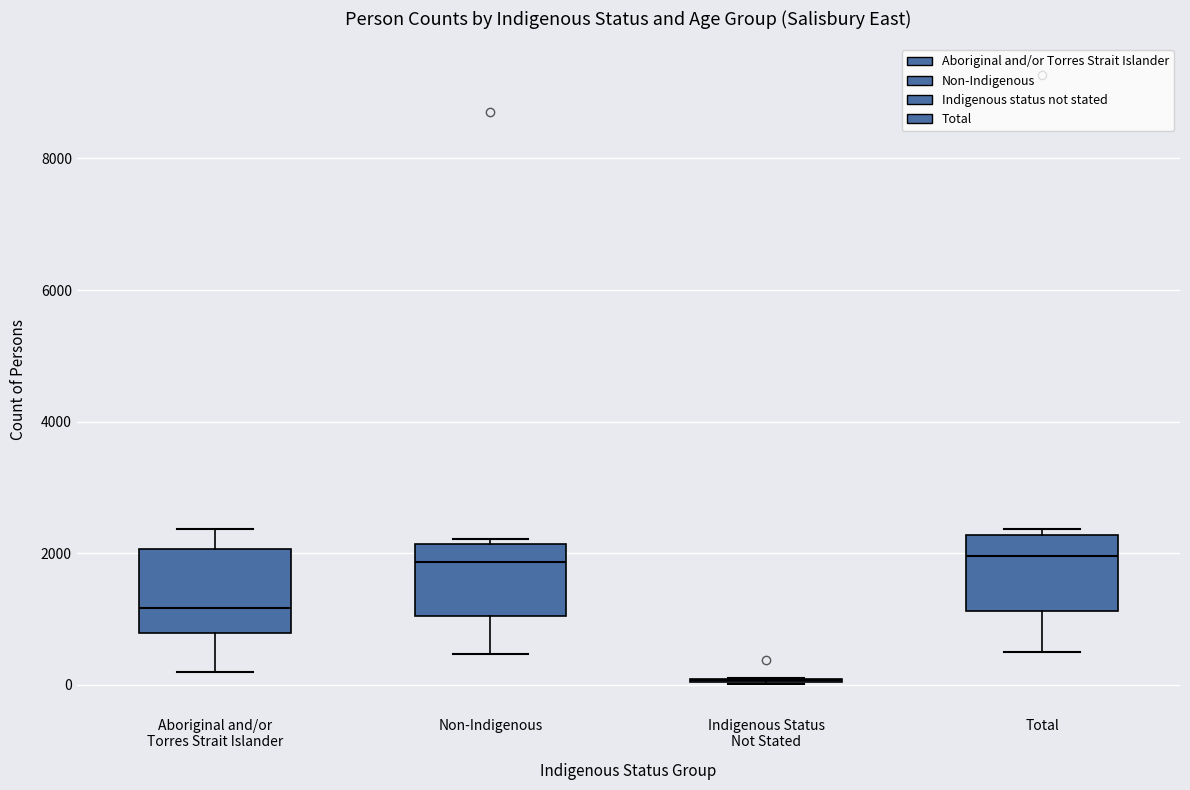

Where is the lower edge of the box for Aboriginal and/or Torres Strait Islander on the y-axis? The values are not printed on the chart, so give them approximately, as read against the axis.

800